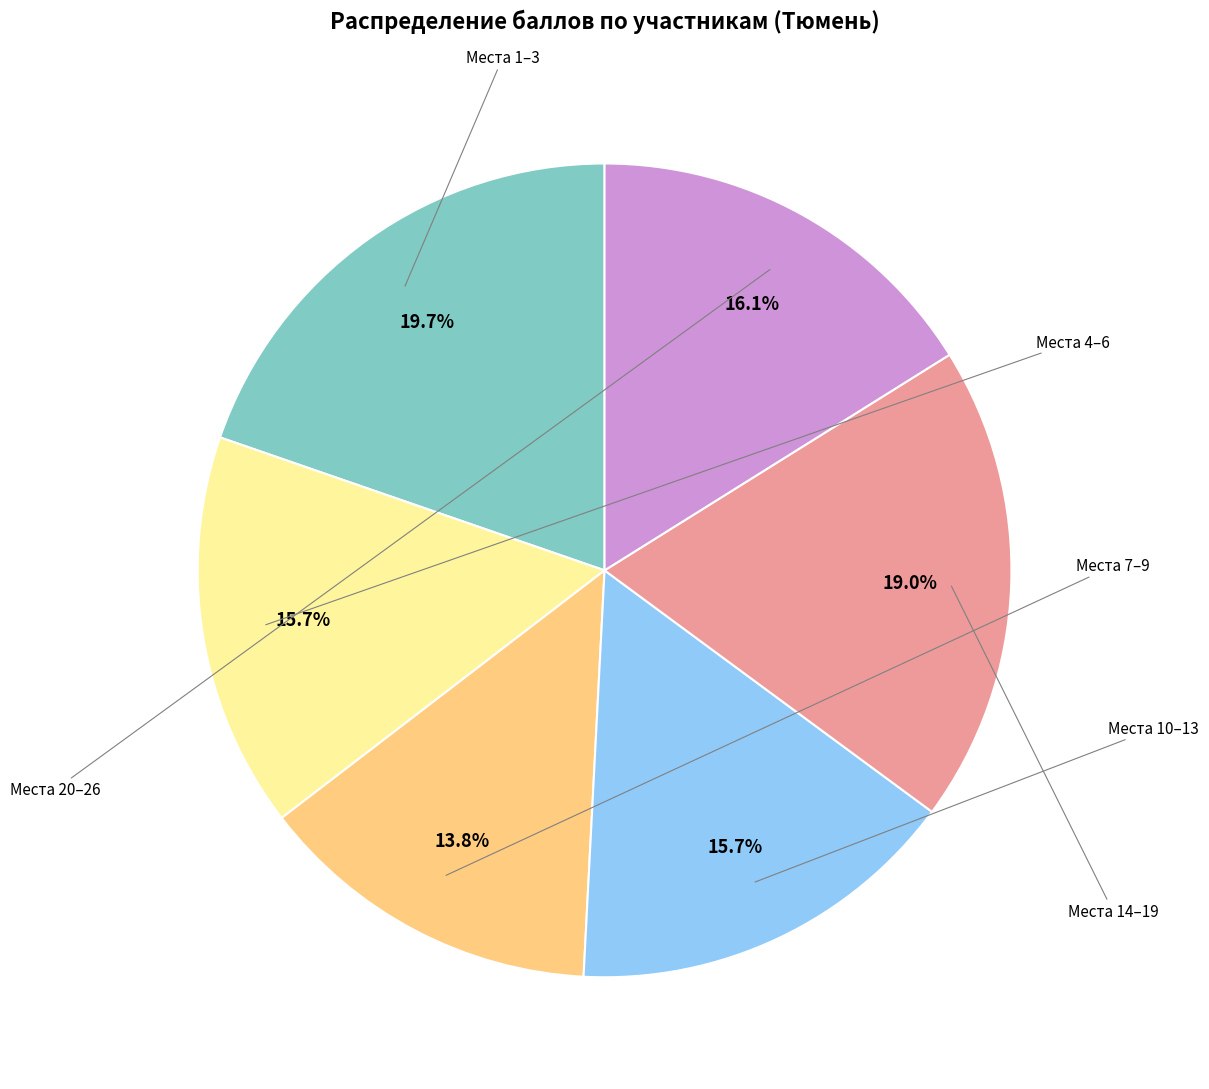

Is there any slice that represents more than half of the pie?

No